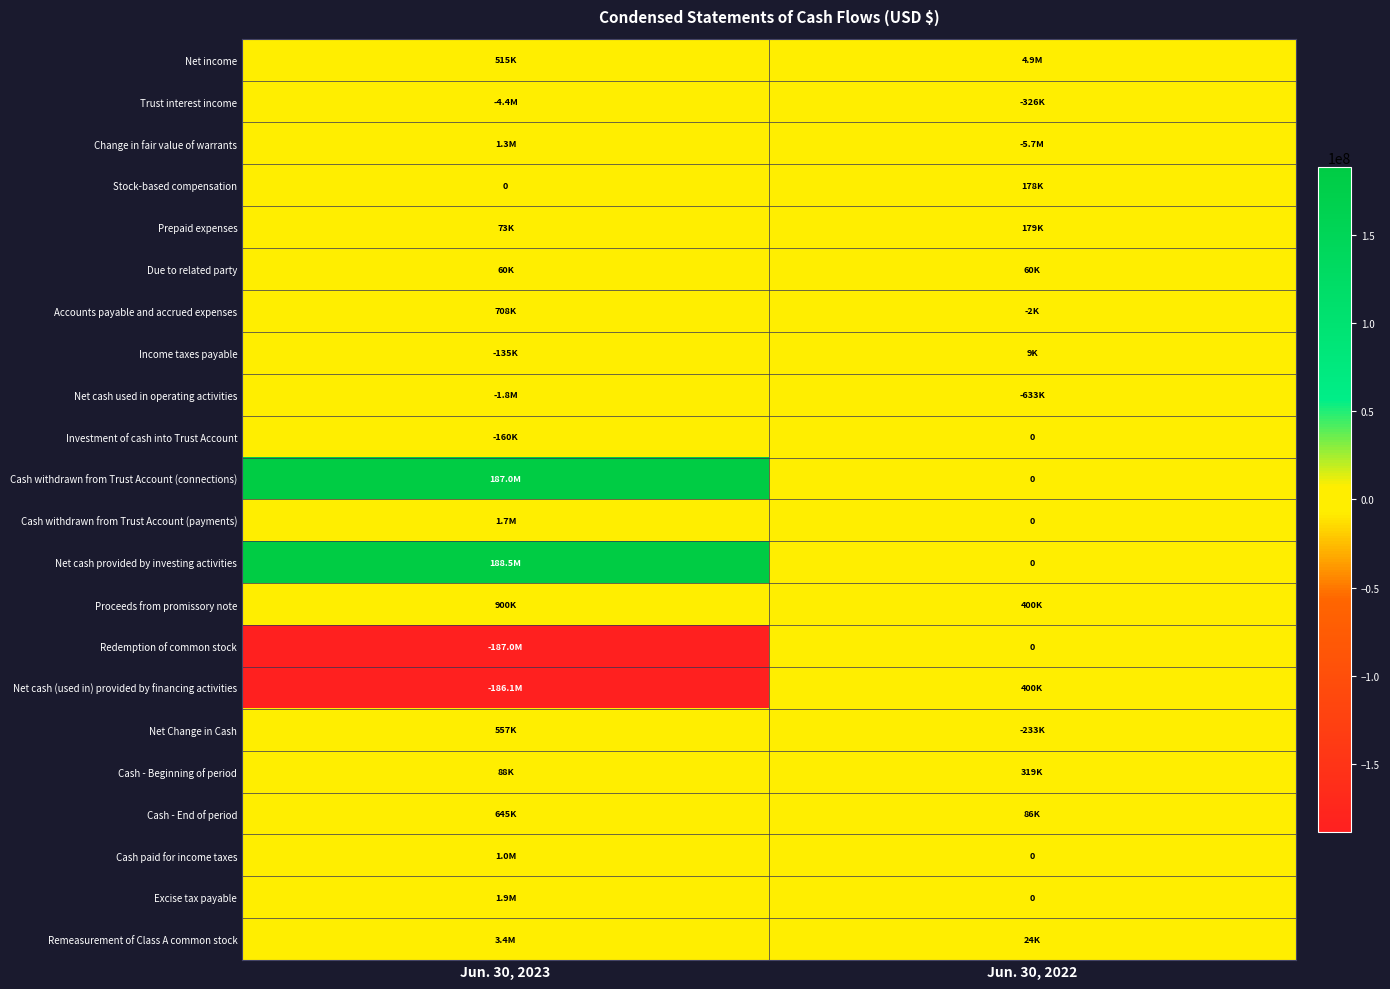

List the series in order of their peak value, highest first.

Net cash provided by investing activities, Cash withdrawn from Trust Account (connections), Net income, Remeasurement of Class A common stock, Excise tax payable, Cash withdrawn from Trust Account (payments), Change in fair value of warrants, Cash paid for income taxes, Proceeds from promissory note, Accounts payable and accrued expenses, Cash - End of period, Net Change in Cash, Net cash (used in) provided by financing activities, Cash - Beginning of period, Prepaid expenses, Stock-based compensation, Due to related party, Income taxes payable, Investment of cash into Trust Account, Redemption of common stock, Trust interest income, Net cash used in operating activities